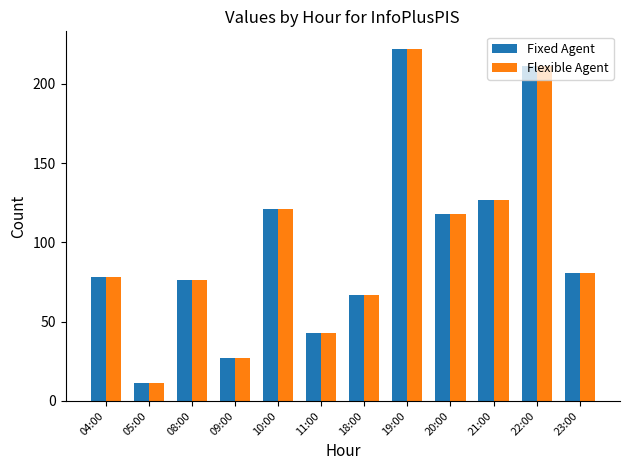

The Fixed Agent series shows 228 at 21:00. True or false?

False